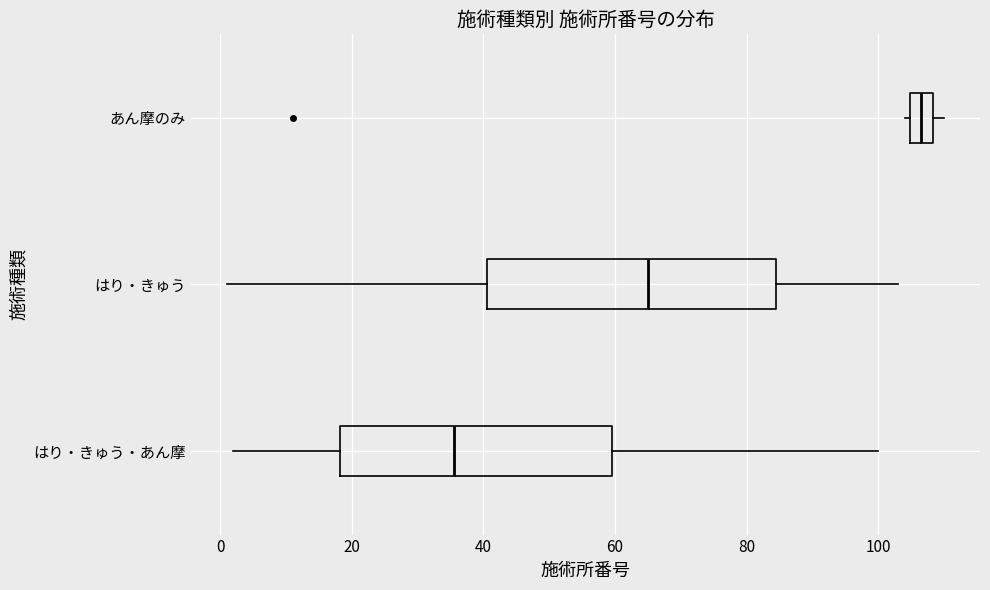

Reading bottom to top, read every box against the x-axis: the position of its median line, the range the box covers, and the ends of its whiskers. The values are not printed on the chart, so give them approximately, as read against the axis.

はり・きゅう・あん摩: median 36, box 18 to 60, whiskers 2 to 100
はり・きゅう: median 66, box 40 to 84, whiskers 2 to 104
あん摩のみ: median 106, box 104 to 108, whiskers 104 (just left of the box's left edge) to 110